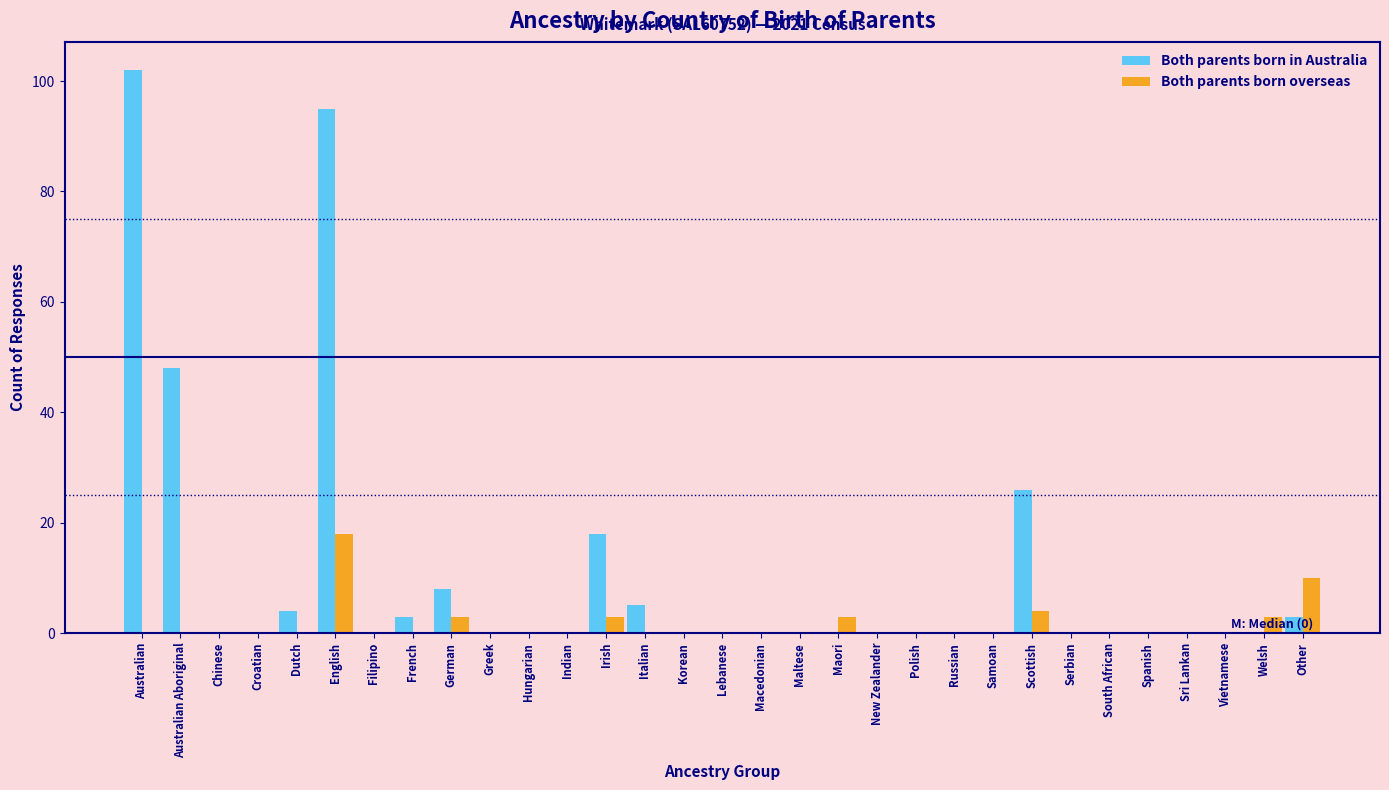

Which series has the largest total across all categories?

Both parents born in Australia